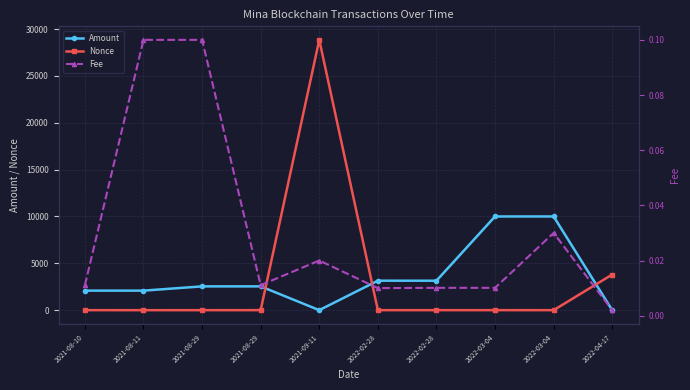

Reading left to right, transcribe all the data shown in this chart.

Amount: 2085.8	2084.7	2539.7	2539.8	3.8	3146.5	3142.8	10000.0	10000.0	0.0
Nonce: 2.0	0.0	1.0	4.0	28844.0	2.0	1.0	2.0	3.0	3804.0
Fee: 0.0	0.1	0.1	0.0	0.0	0.0	0.0	0.0	0.0	0.0